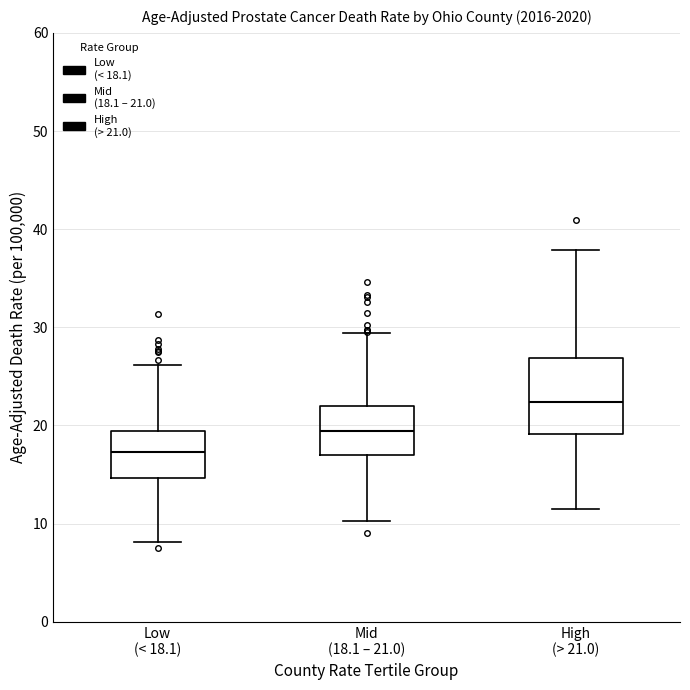

Where is the upper edge of the box for High (> 21.0) on the y-axis? The values are not printed on the chart, so give them approximately, as read against the axis.

27